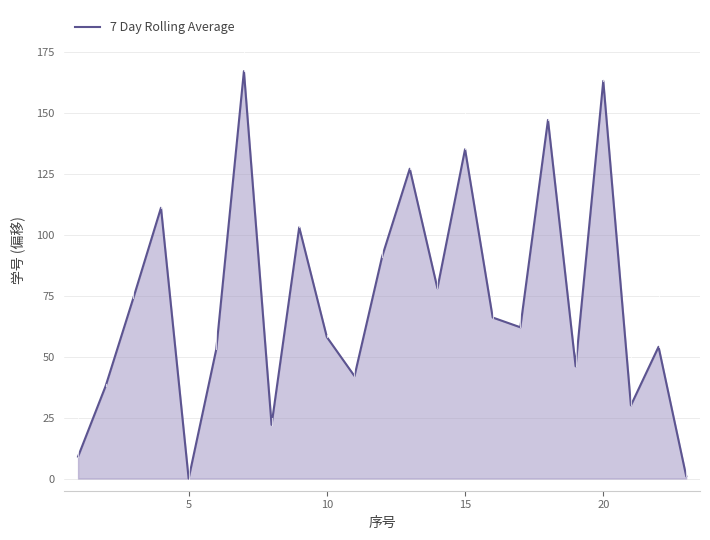

What is the greatest value displayed?

167